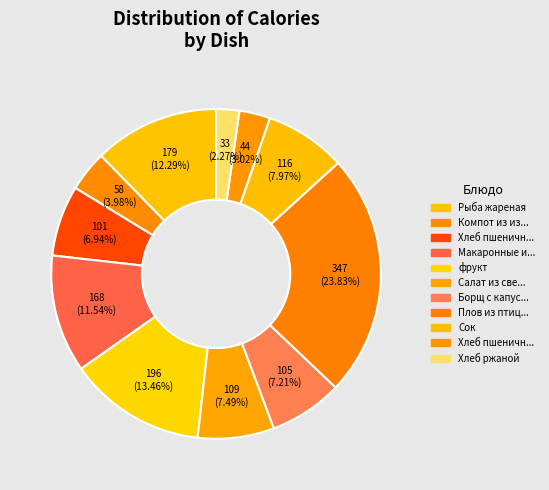

How many segments does this pie chart have?

11